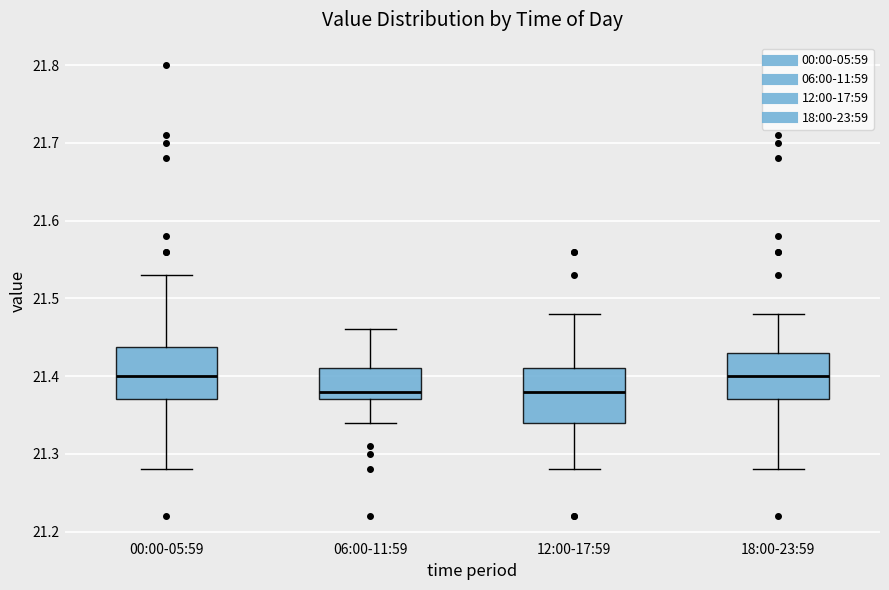

Where is the upper edge of the box for 00:00-05:59 on the y-axis? The values are not printed on the chart, so give them approximately, as read against the axis.

21.44